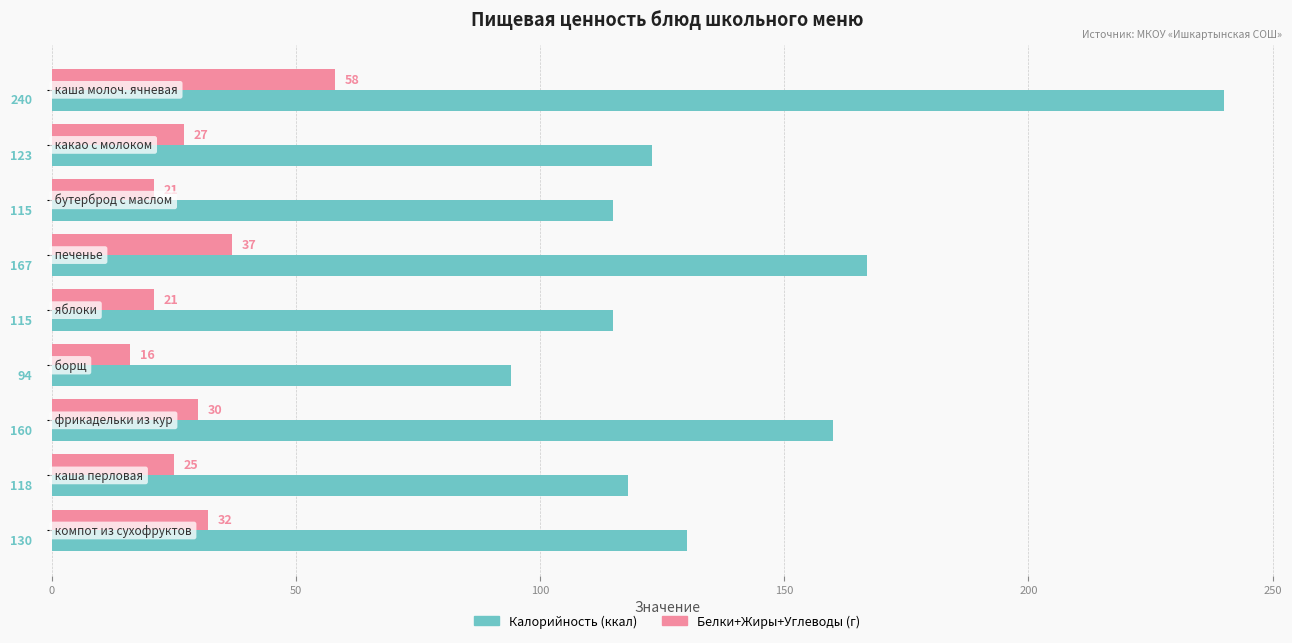

What is the minimum value shown in the chart?

16